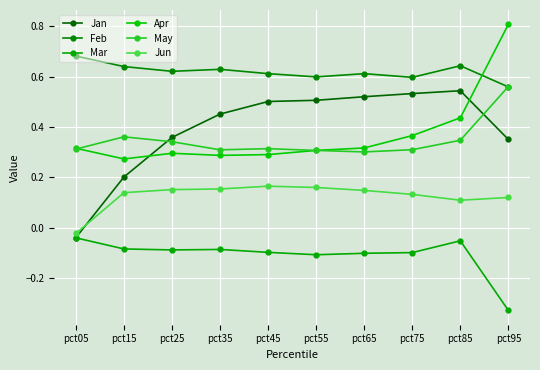

Rank the series by their maximum value, from lowest to highest.

Mar, Jun, Jan, May, Feb, Apr